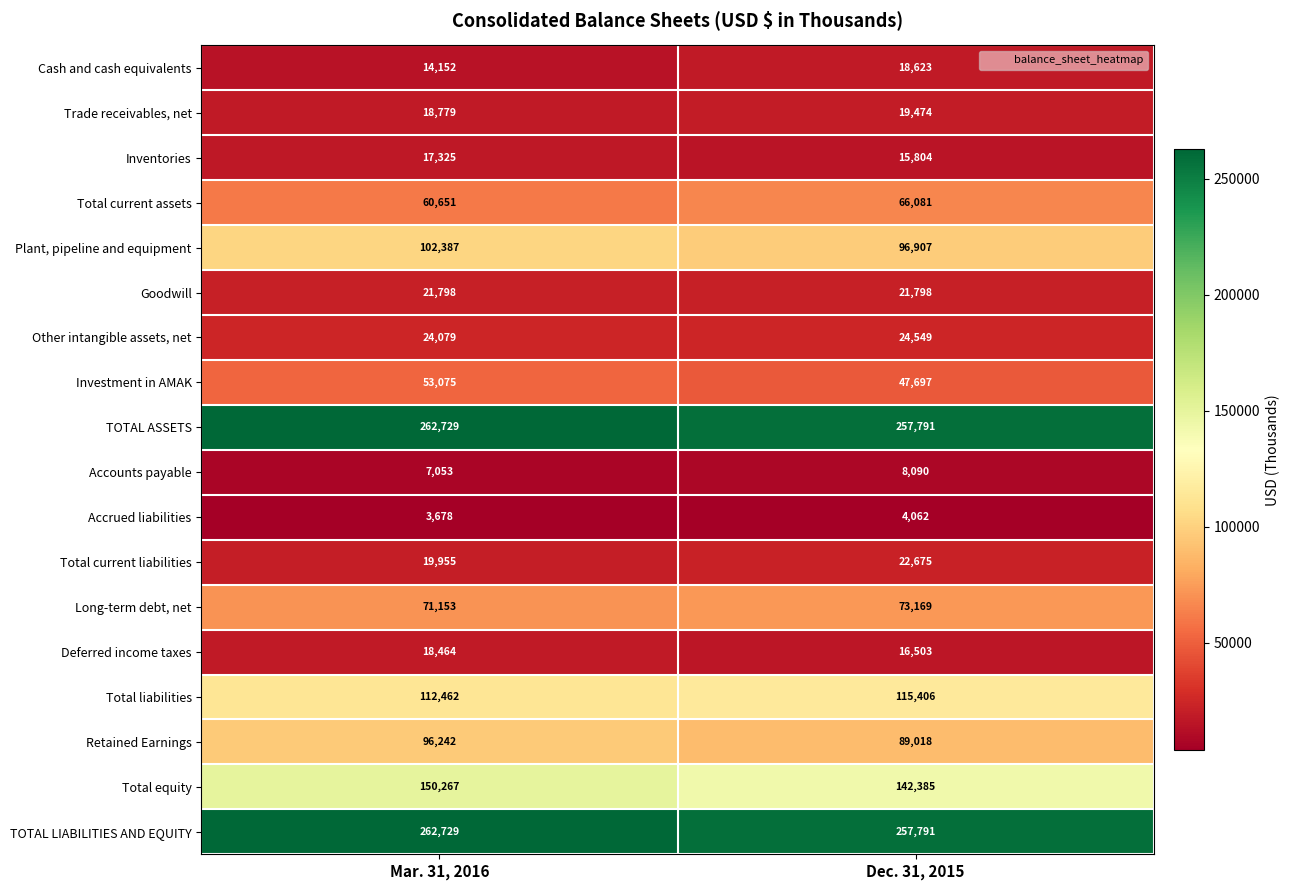

What is the difference between the maximum and minimum values in the Total current liabilities series?

2720